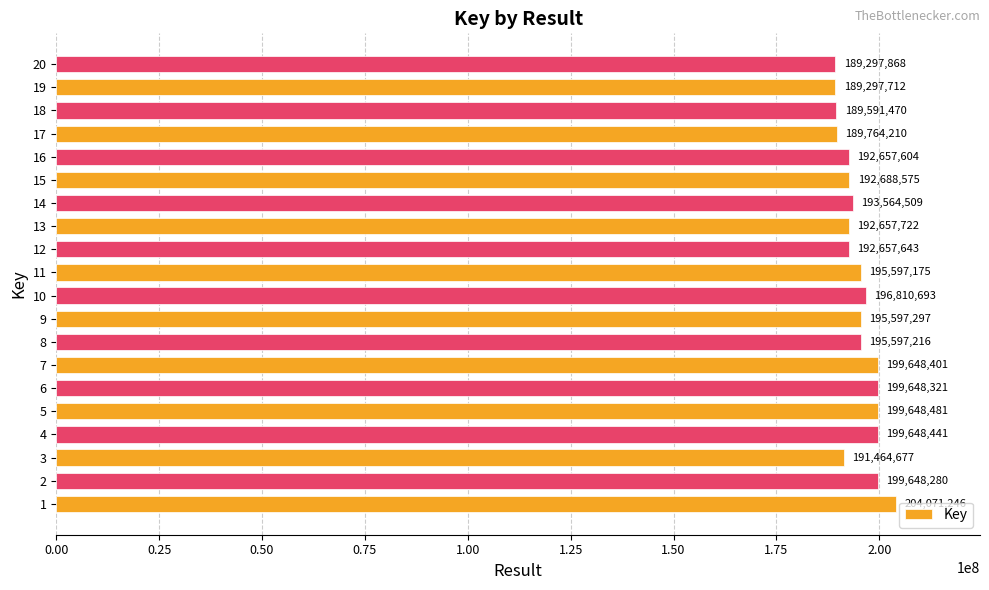

The chart shows a value of 199648321 at 6. True or false?

True